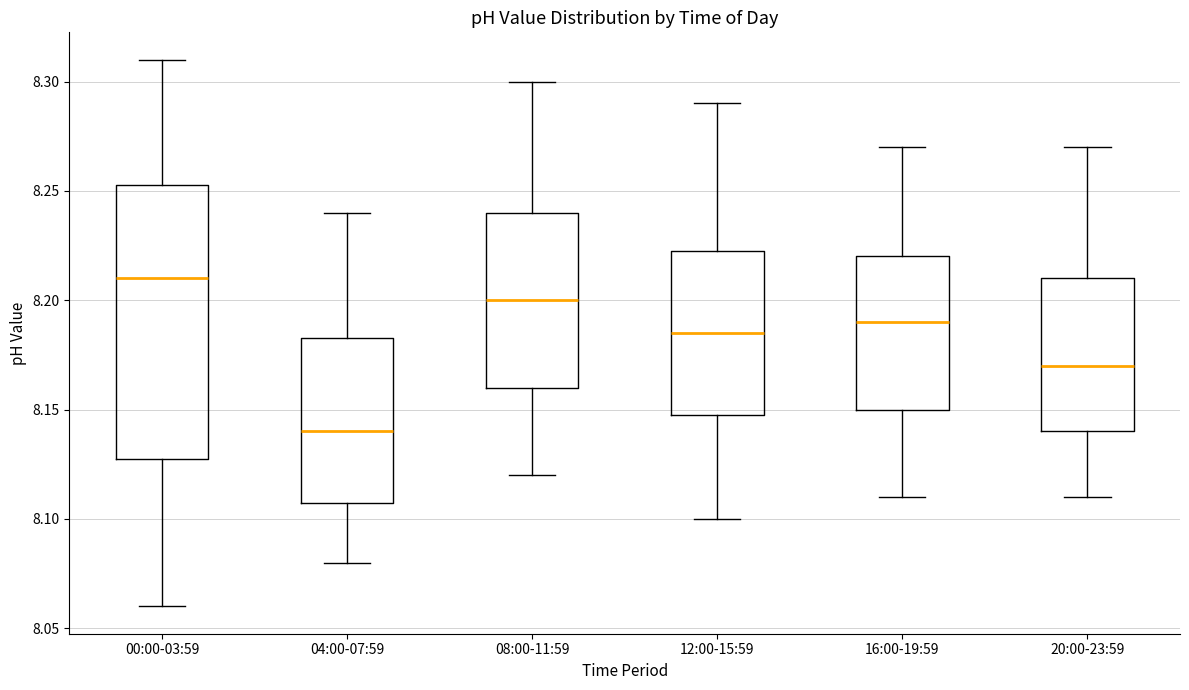

Reading left to right, read every box against the y-axis: the position of its median line, the range the box covers, and the ends of its whiskers. The values are not printed on the chart, so give them approximately, as read against the axis.

00:00-03:59: median 8.210, box 8.130 to 8.255, whiskers 8.060 to 8.310
04:00-07:59: median 8.140, box 8.110 to 8.185, whiskers 8.080 to 8.240
08:00-11:59: median 8.200, box 8.160 to 8.240, whiskers 8.120 to 8.300
12:00-15:59: median 8.185, box 8.150 to 8.225, whiskers 8.100 to 8.290
16:00-19:59: median 8.190, box 8.150 to 8.220, whiskers 8.110 to 8.270
20:00-23:59: median 8.170, box 8.140 to 8.210, whiskers 8.110 to 8.270